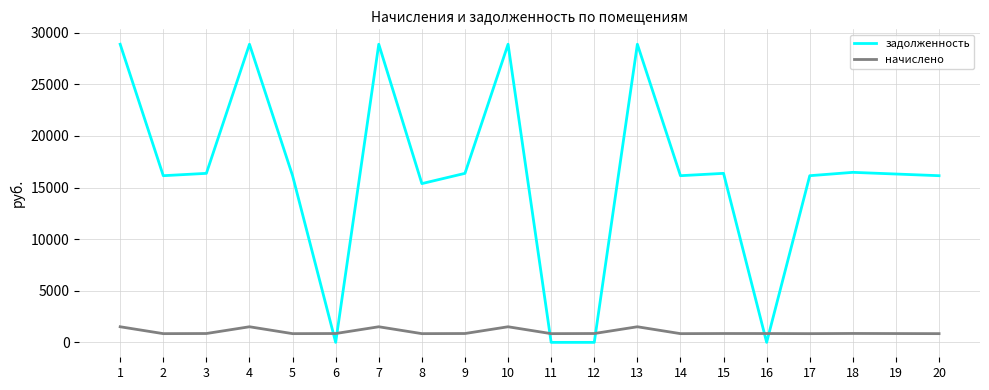

Which series has the largest total across all categories?

задолженность